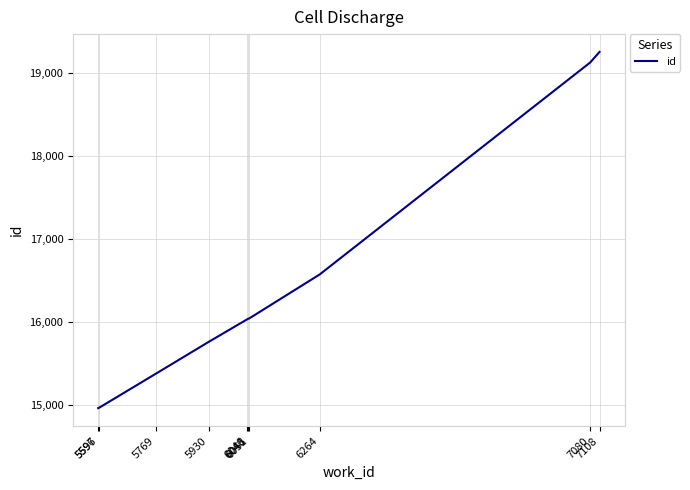

What is the difference between the maximum and minimum values?

4300